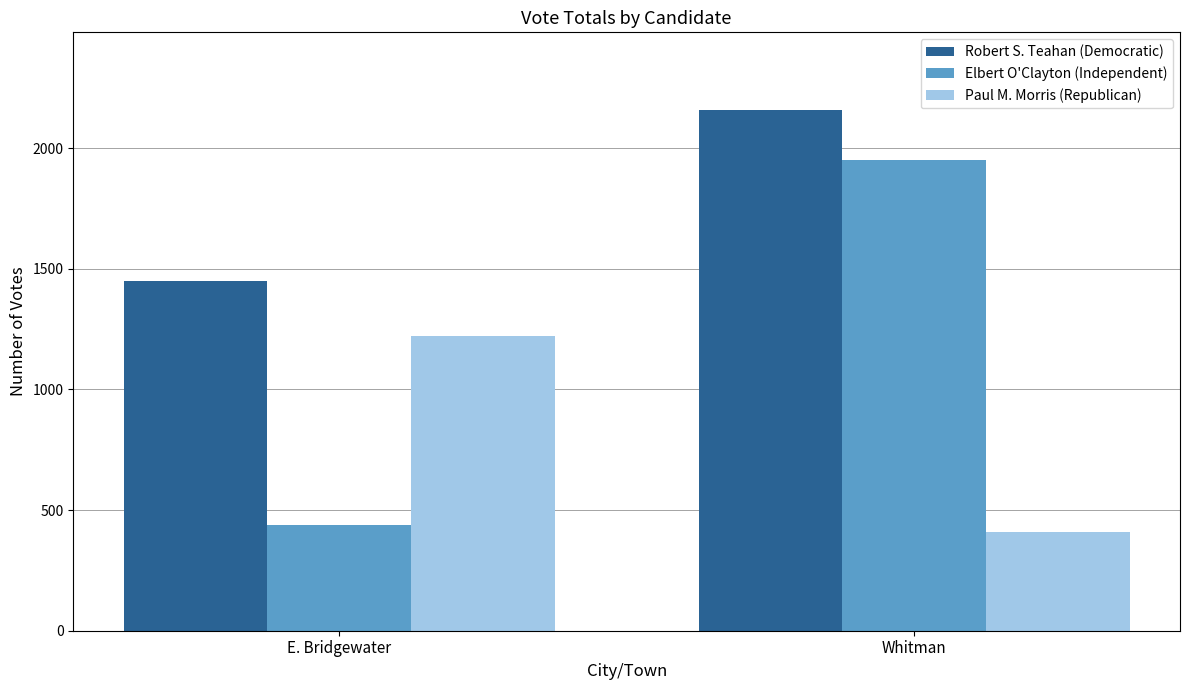

At which label does Elbert O'Clayton (Independent) reach its peak?

Whitman